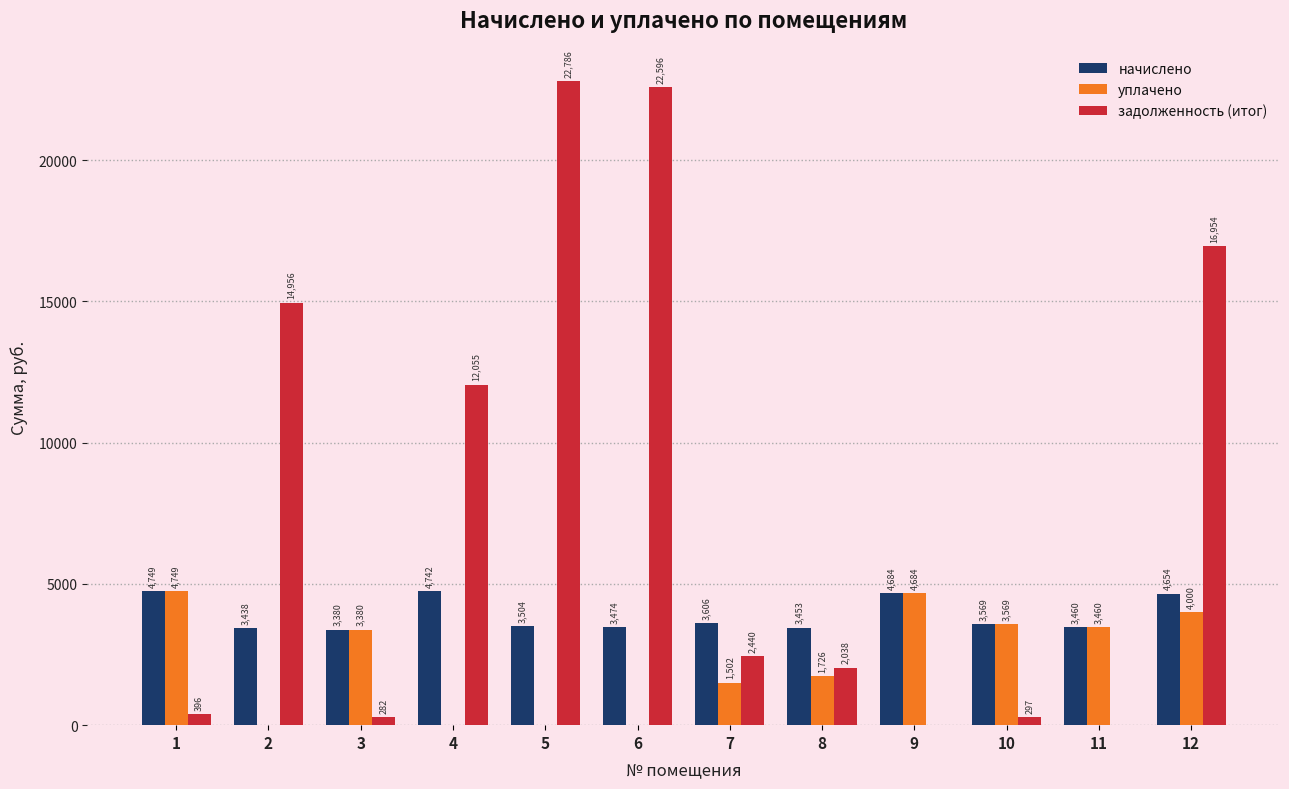

At which category does the chart reach its peak across all series?

5